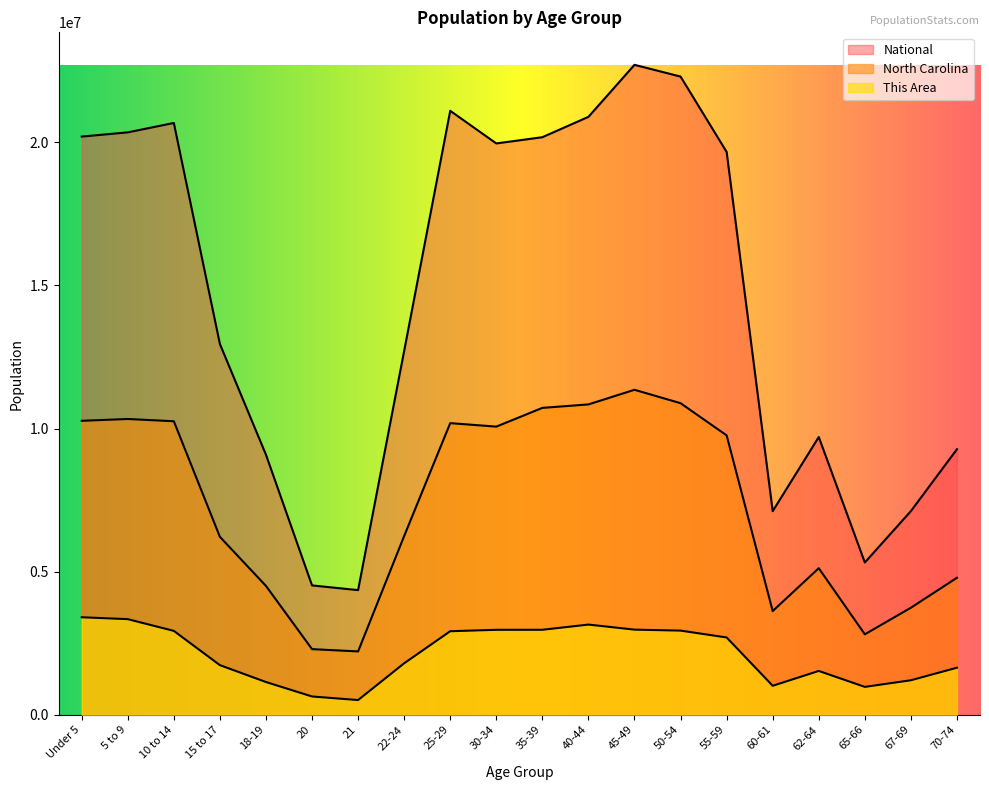

Which category has the lowest value across all series?

21